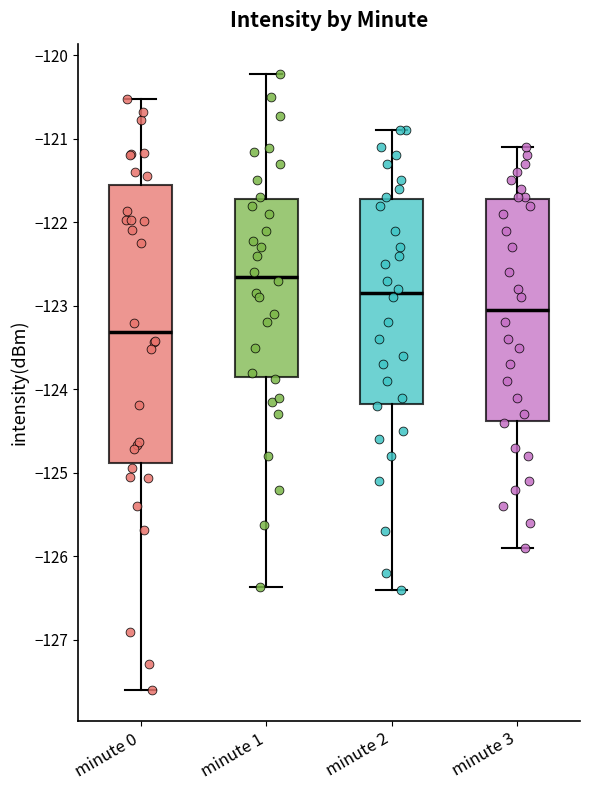

Comparing the boxes themselves (not the whiskers), which one is the tallest?

minute 0